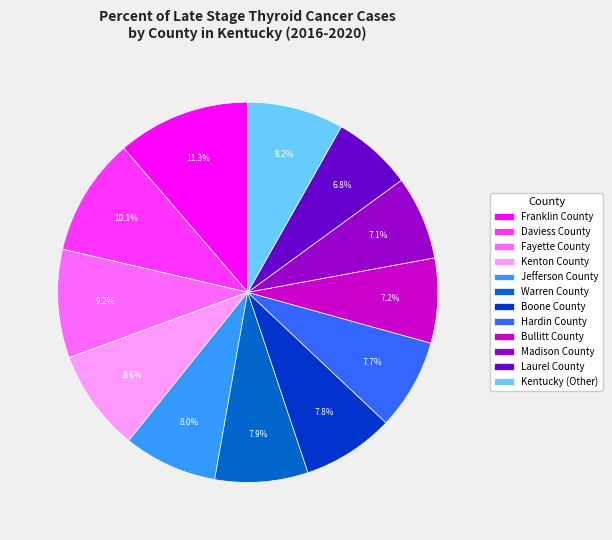

Approximately how many times larger is the value at Hardin County compared to Bullitt County?

1.1